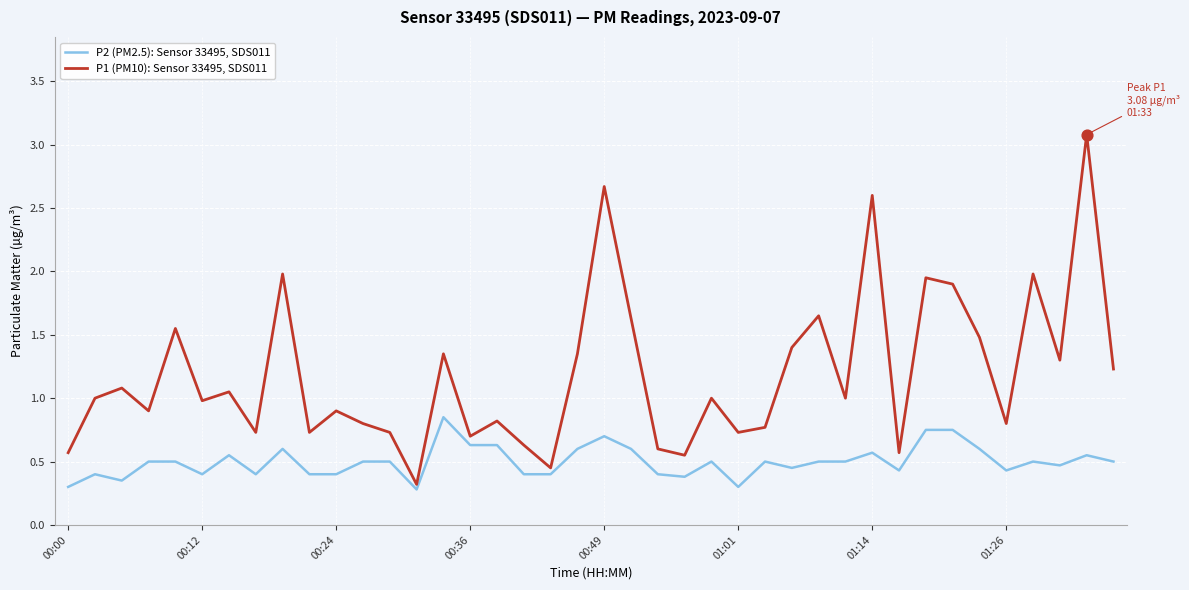

Which series has the largest total across all categories?

P1 (PM10): Sensor 33495, SDS011